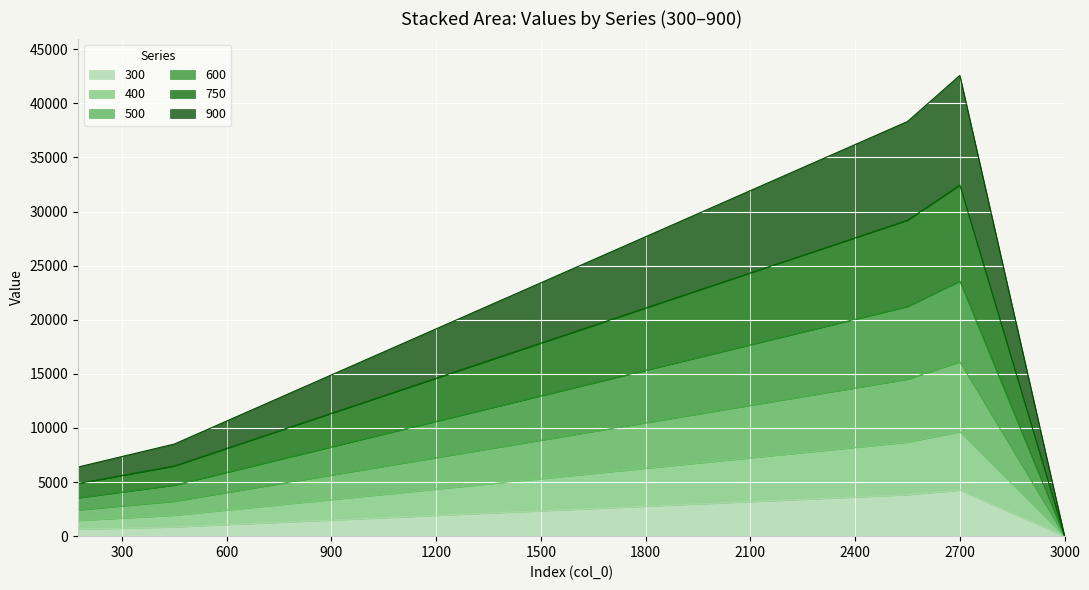

Reading left to right, extract all data points from this chart.

300: 174=638	450=850	600=1063	750=1275	900=1488	1050=1700	1200=1913	1350=2126	1500=2338	1650=2551	1800=2763	1950=2976	2100=3188	2250=3401	2400=3613	2550=3826	2700=4251	3000=0
400: 174=1448	450=1929	600=2412	750=2894	900=3377	1050=3859	1200=4342	1350=4825	1500=5306	1650=5789	1800=6271	1950=6754	2100=7236	2250=7719	2400=8200	2550=8683	2700=9648	3000=0
500: 174=2418	450=3222	600=4028	750=4834	900=5640	1050=6445	1200=7251	1350=8058	1500=8862	1650=9668	1800=10473	1950=11280	2100=12085	2250=12891	2400=13695	2550=14502	2700=16113	3000=0
600: 174=3538	450=4715	600=5895	750=7074	900=8253	1050=9432	1200=10611	1350=11792	1500=12969	1650=14148	1800=15327	1950=16507	2100=17685	2250=18865	2400=20042	2550=21222	2700=23580	3000=0
750: 174=4867	450=6487	600=8110	750=9732	900=11354	1050=12976	1200=14598	1350=16222	1500=17841	1650=19463	1800=21085	1950=22708	2100=24329	2250=25952	2400=27572	2550=29195	2700=32439	3000=0
900: 174=6388	450=8514	600=10644	750=12773	900=14902	1050=17031	1200=19160	1350=21291	1500=23416	1650=25545	1800=27674	1950=29804	2100=31932	2250=34062	2400=36188	2550=38318	2700=42576	3000=0